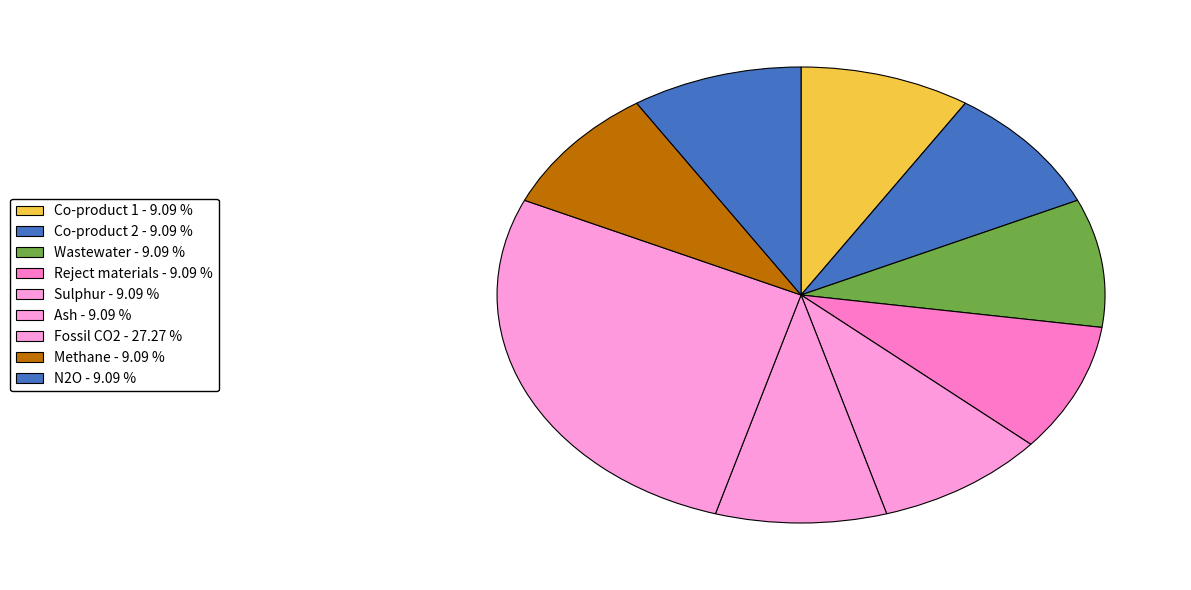

How many segments does this pie chart have?

9